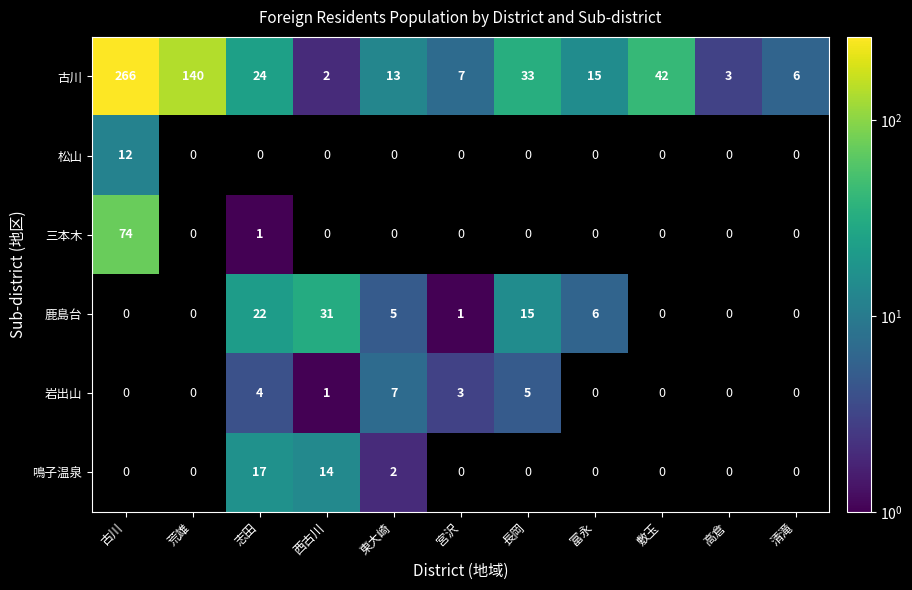

True or false: 鳴子温泉 has a value of 10 at 志田.

False